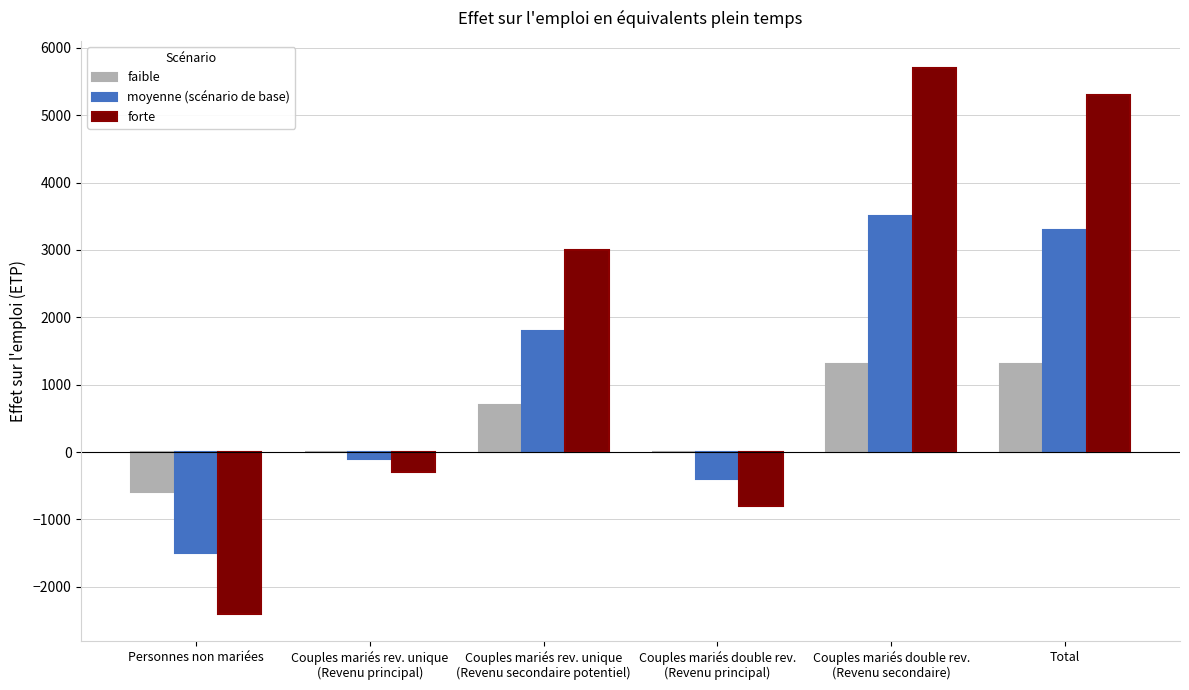

Is it true that forte equals 5300 at Total?

True